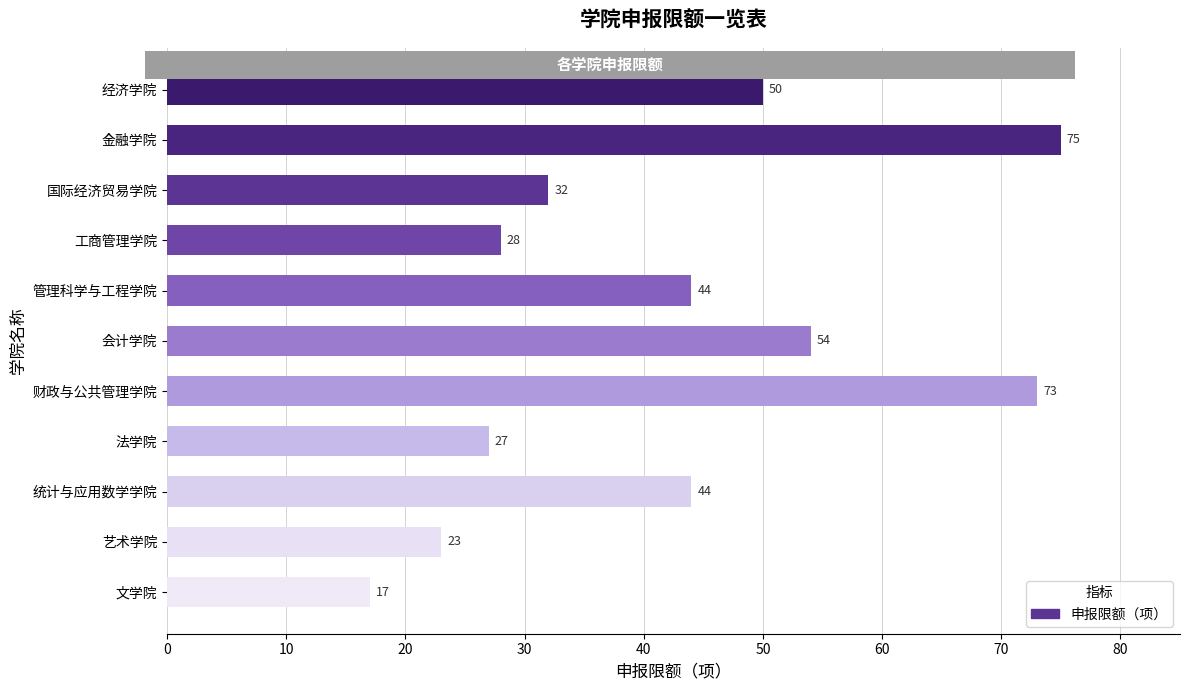

What is the maximum value shown in the chart?

75